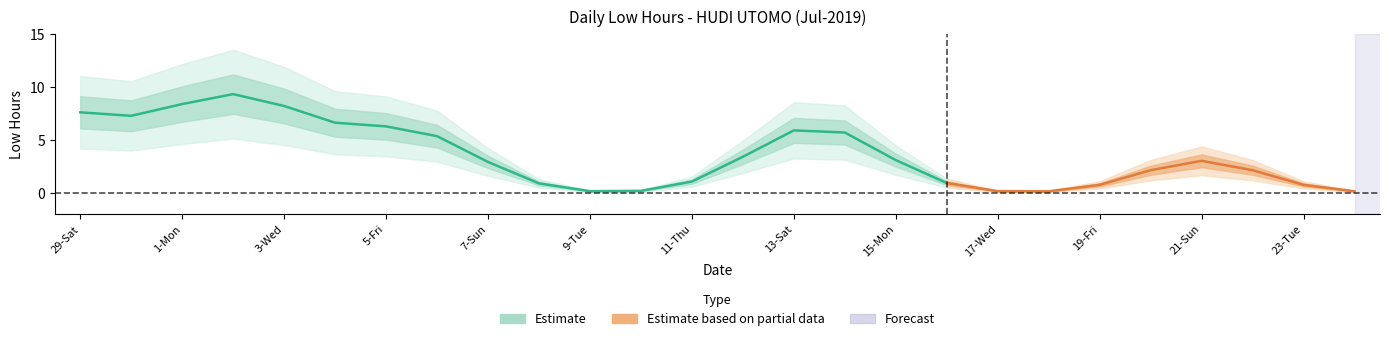

How many lines are shown in the chart?

1